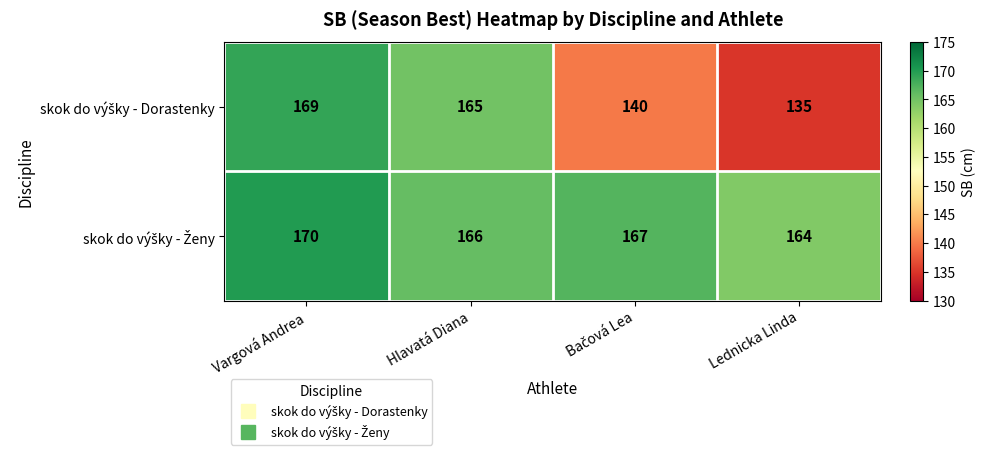

Which label corresponds to the largest value in the chart?

Vargová Andrea